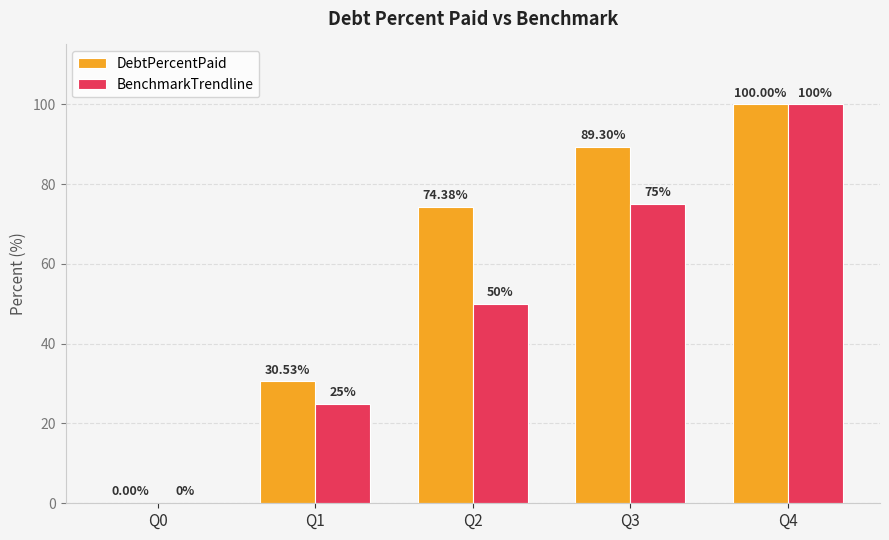

What is the sum of all BenchmarkTrendline values?

250.0